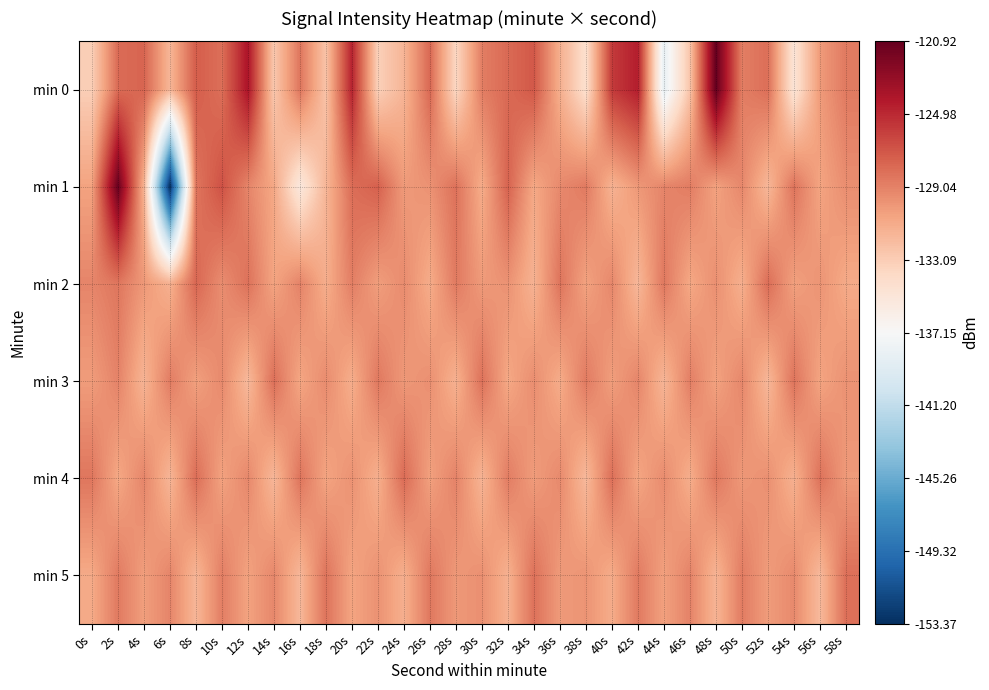

Which category has the lowest value across all series?

6s